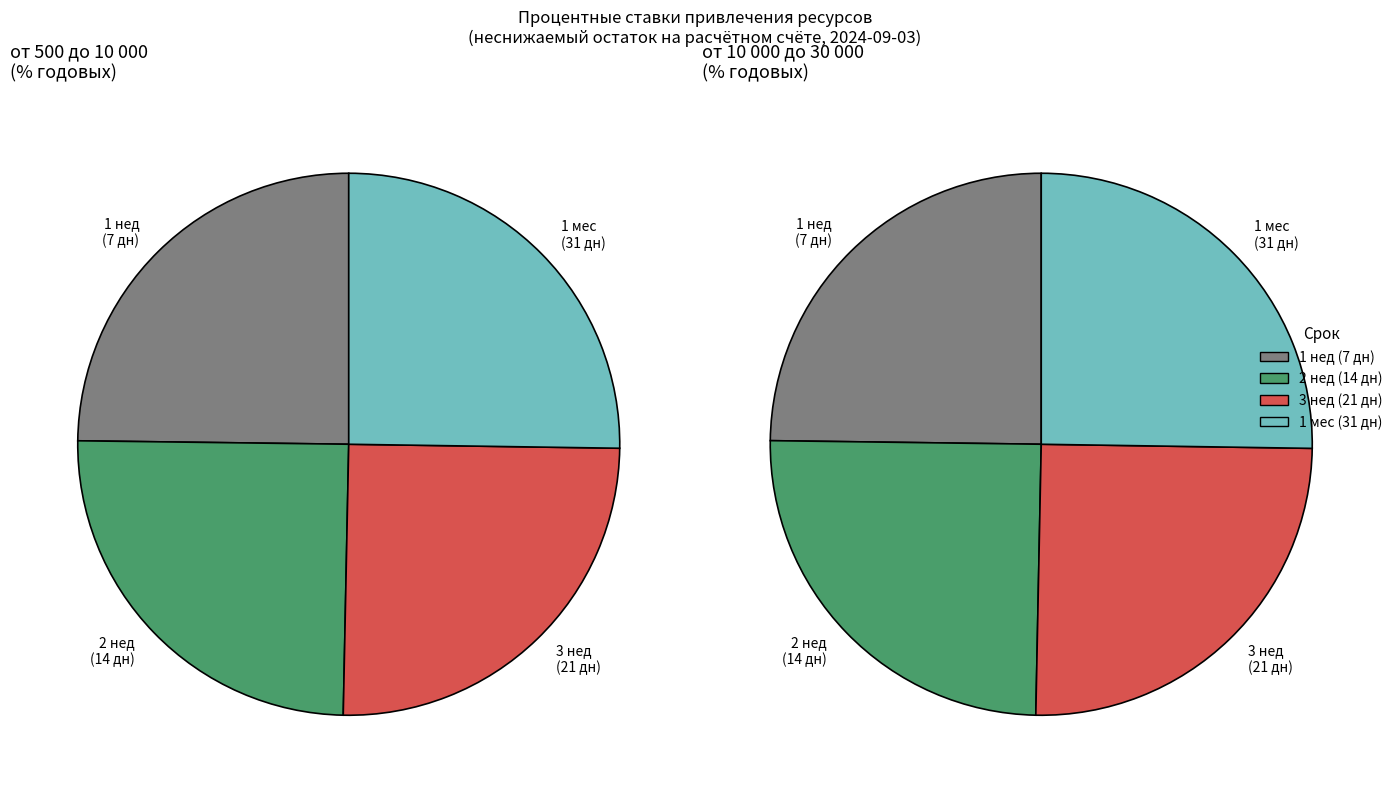

True or false: 3 нед accounts for 25% of the total.

True